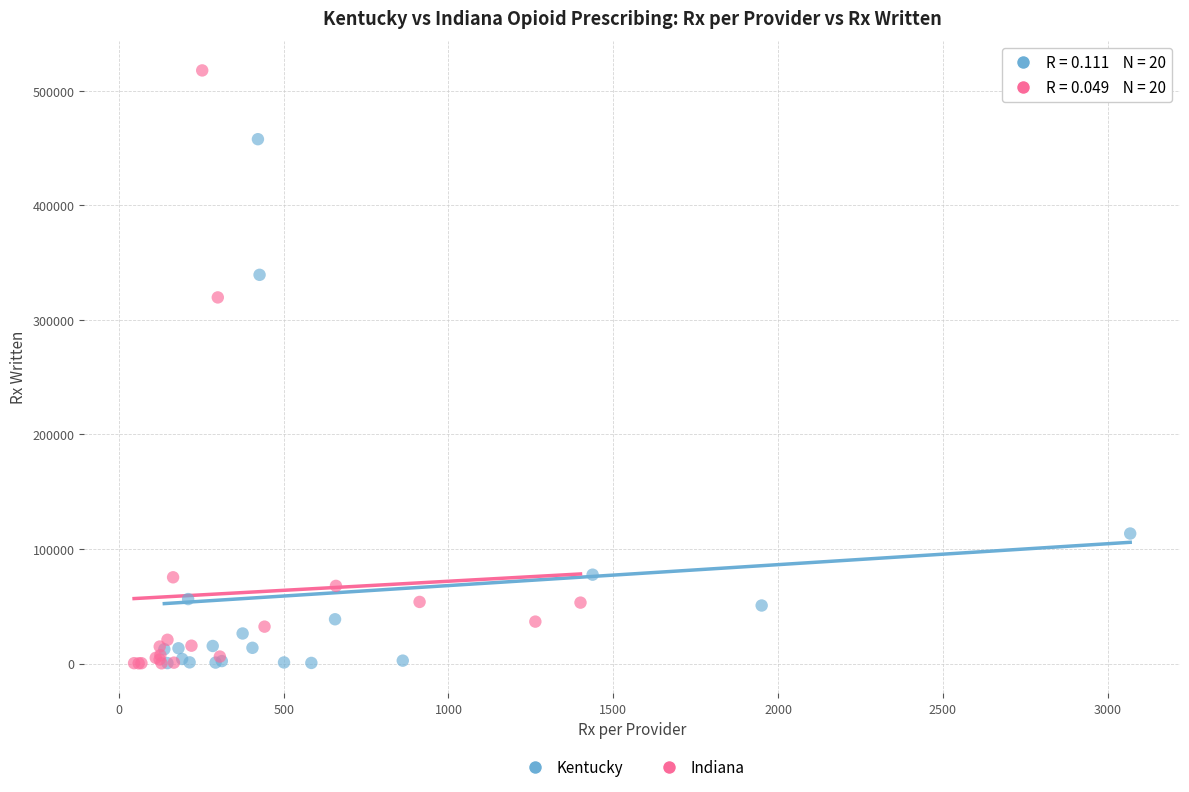

What are all the series names shown in the legend?

Kentucky, Indiana